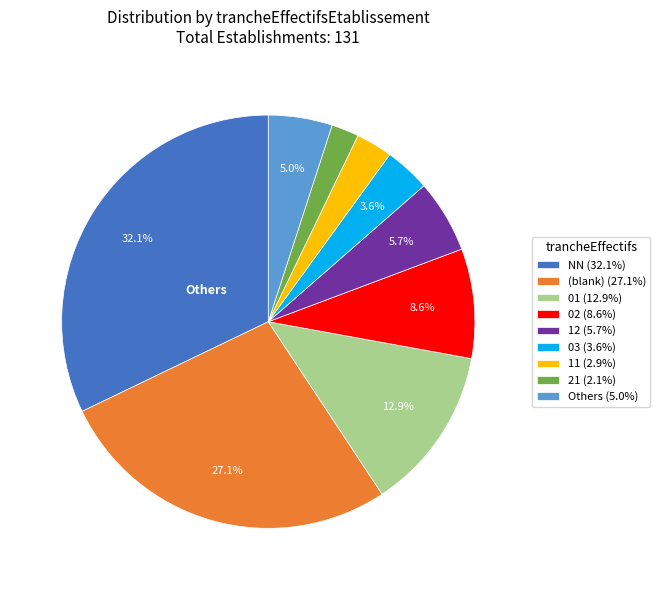

How much of the chart is everything except 03 (3.6%)?

96.4%